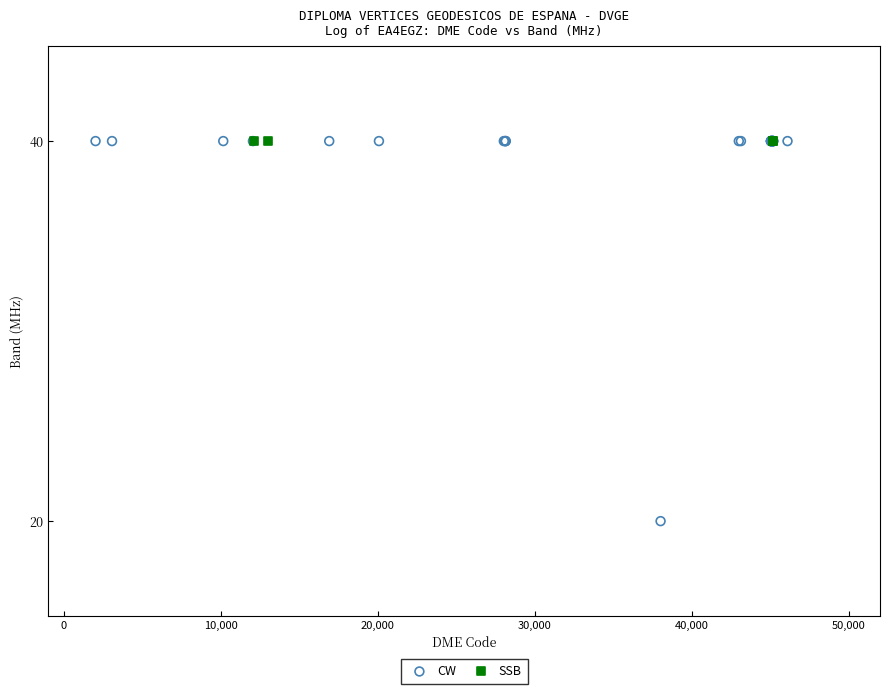

Which series contains the lowest Y value?

CW